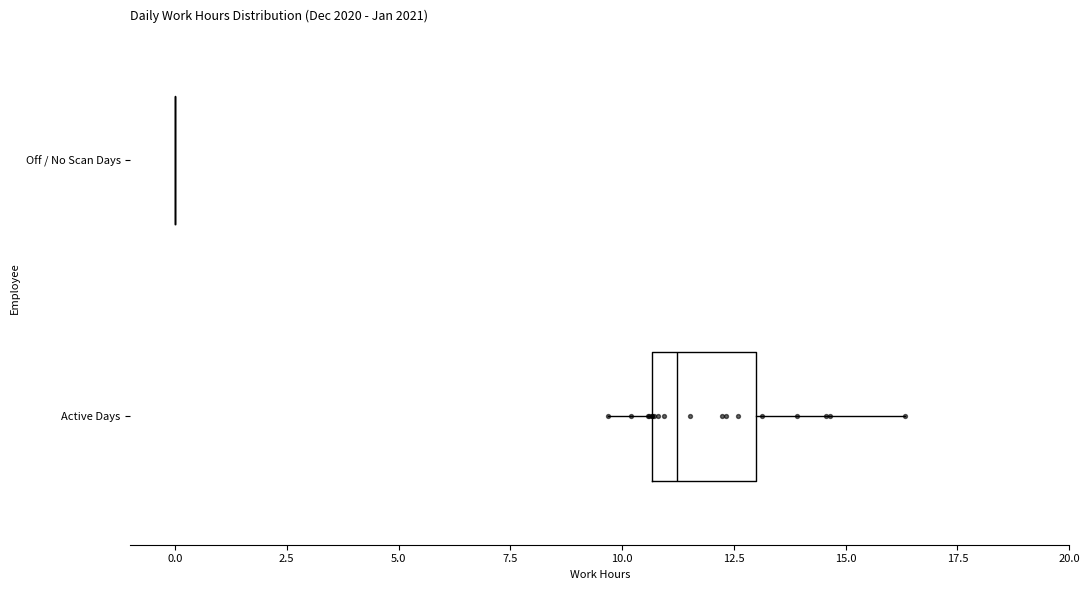

Comparing the boxes themselves (not the whiskers), which one is the widest?

Active Days